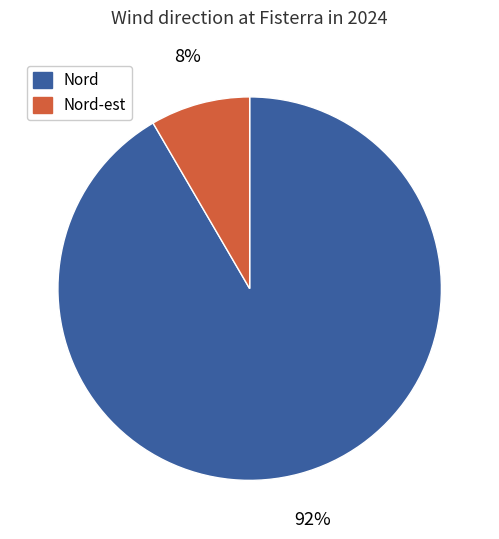

Does any single category account for the majority?

Yes